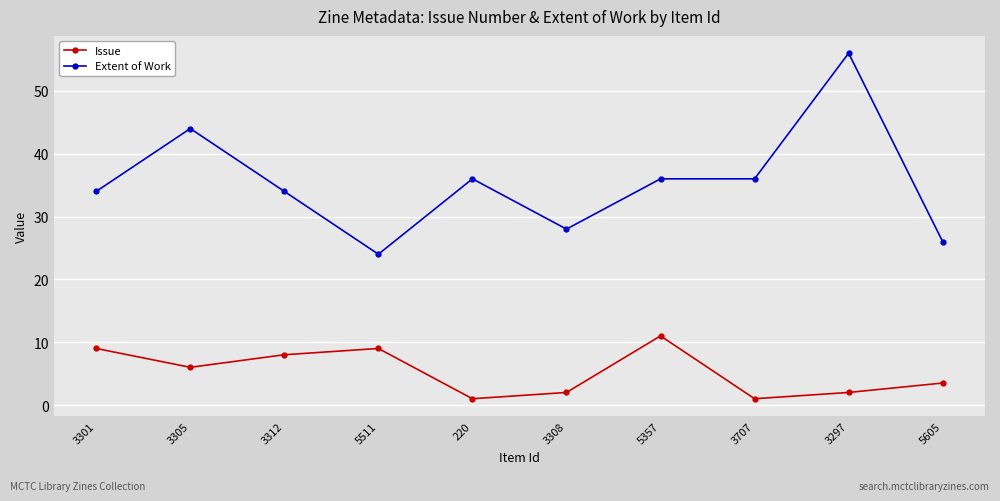

What is the sum of the Extent of Work values at 3707 and 3301?

70.0